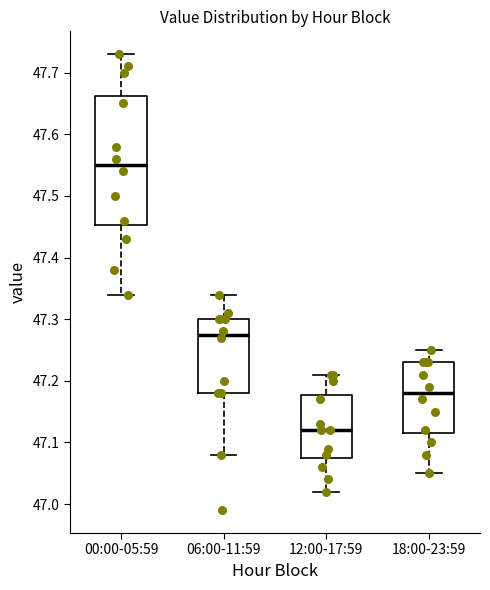

Reading left to right, transcribe this box plot: for each box, give where its median line is, the range the box spans, and where its two whiskers end, as read against the y-axis. The values are not printed on the chart, so give them approximately, as read against the axis.

00:00-05:59: median 47.55, box 47.45 to 47.66, whiskers 47.34 to 47.73
06:00-11:59: median 47.28, box 47.18 to 47.30, whiskers 47.08 to 47.34
12:00-17:59: median 47.12, box 47.08 to 47.18, whiskers 47.02 to 47.21
18:00-23:59: median 47.18, box 47.12 to 47.23, whiskers 47.05 to 47.25